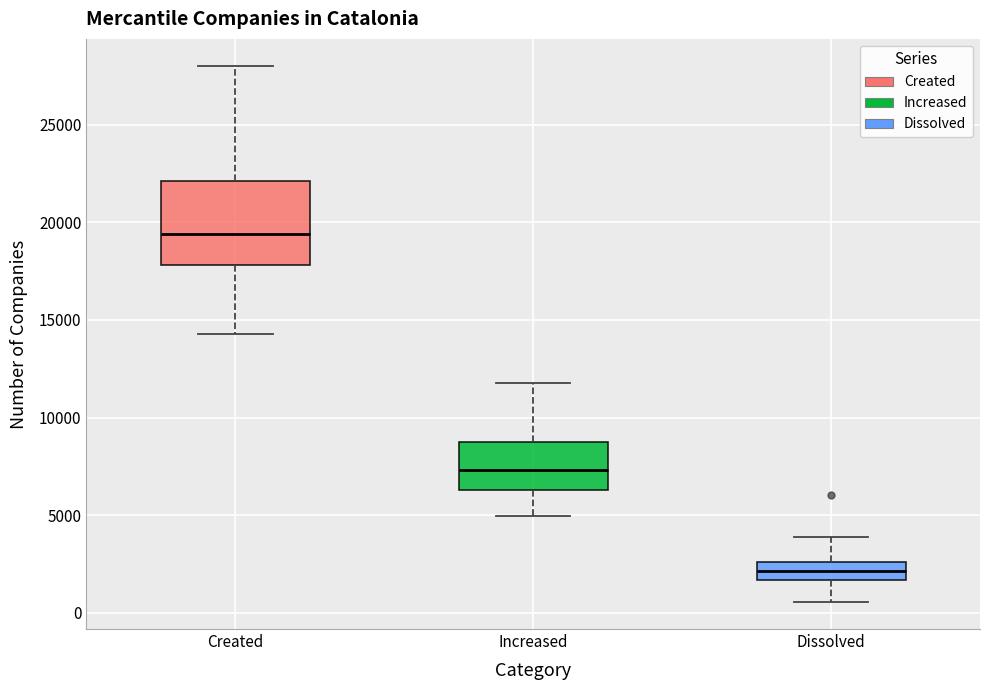

Where is the upper edge of the box for Increased on the y-axis? The values are not printed on the chart, so give them approximately, as read against the axis.

9000